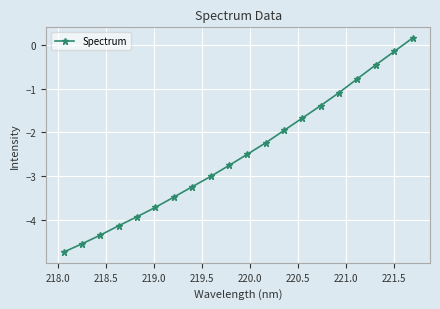

True or false: there are more than 2 points higher than both neighbors.

False